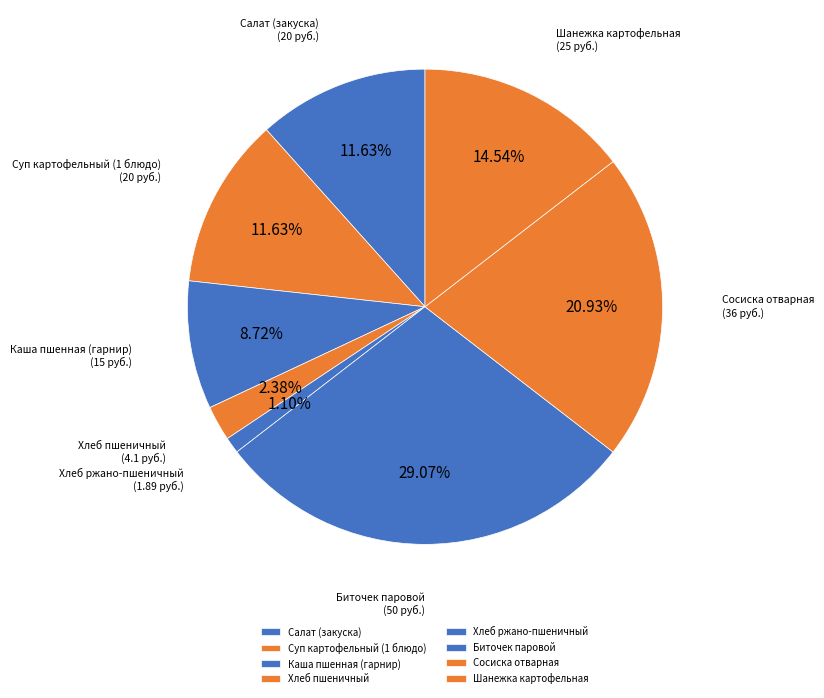

Is Хлеб ржано-пшеничный the majority of the pie?

No